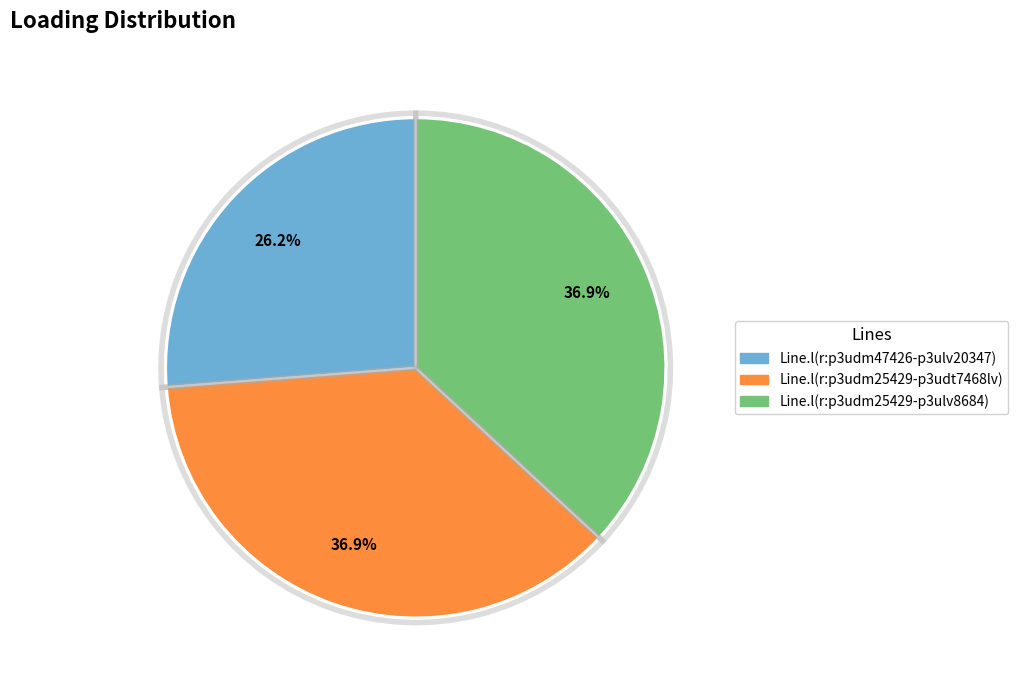

Which has a higher value, Line.l(r:p3udm47426-p3ulv20347) or Line.l(r:p3udm25429-p3udt7468lv)?

Line.l(r:p3udm25429-p3udt7468lv)